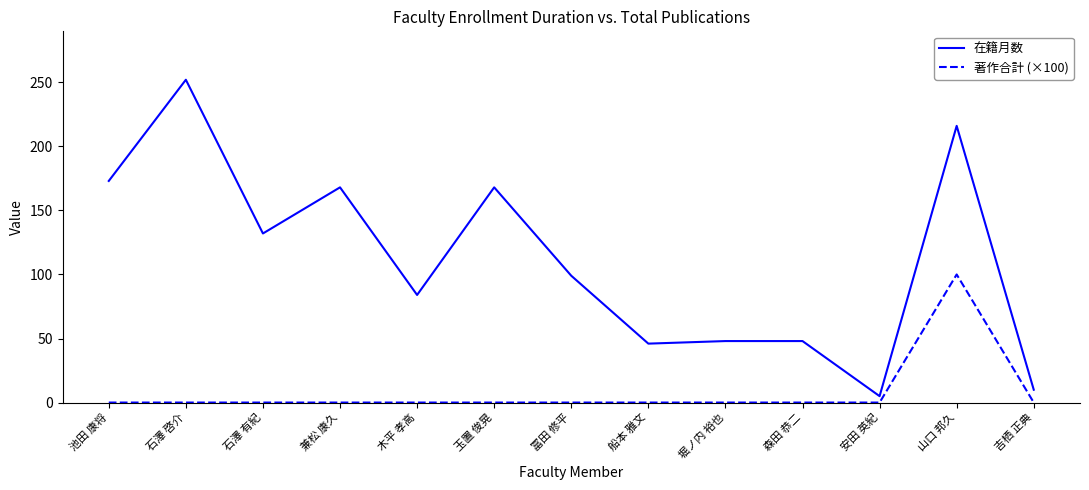

Which category has the highest value in the 在籍月数 series?

石澤 啓介